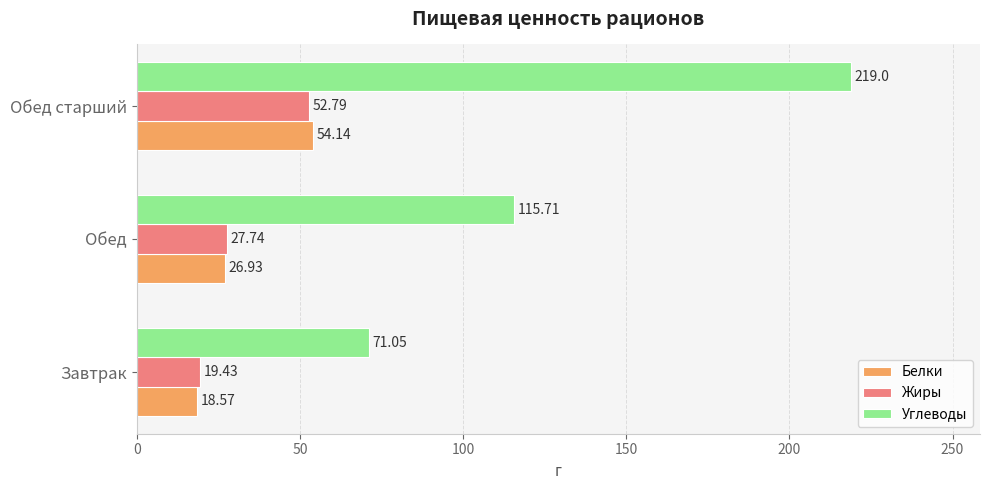

How many data points does each series have?

3